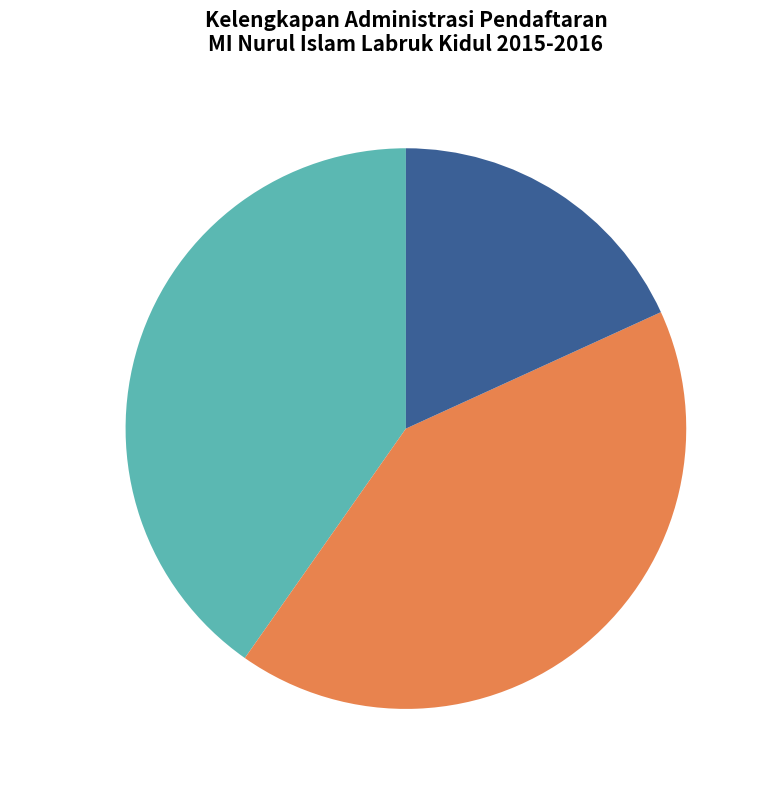

Which slice is the smallest?

KK